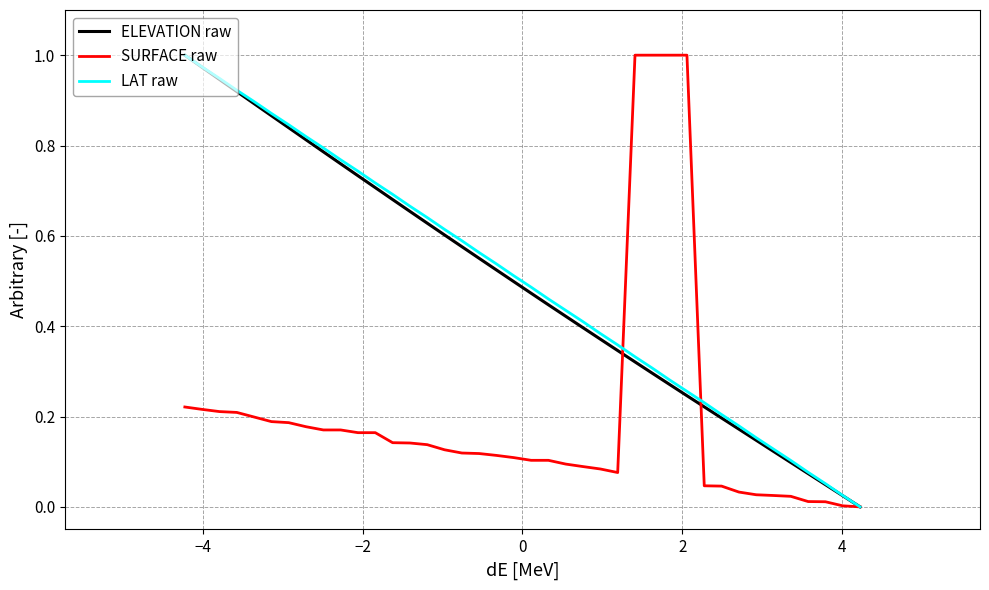

How many times do SURFACE raw and ELEVATION raw cross each other?

2